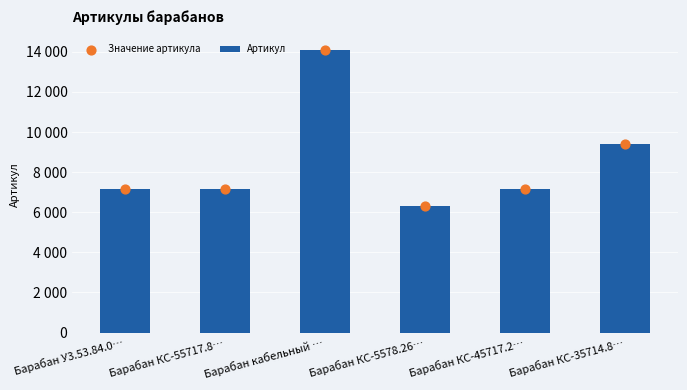

Which series contains the highest Y value?

Артикул